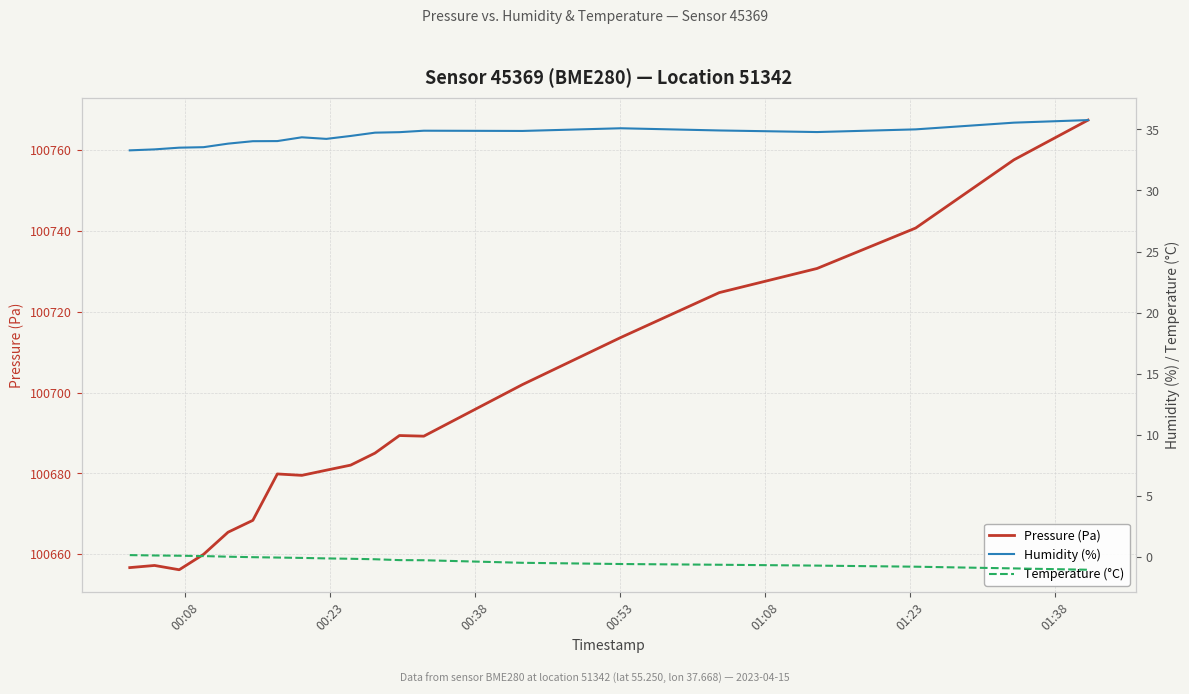

What is the smallest value displayed?

-1.1